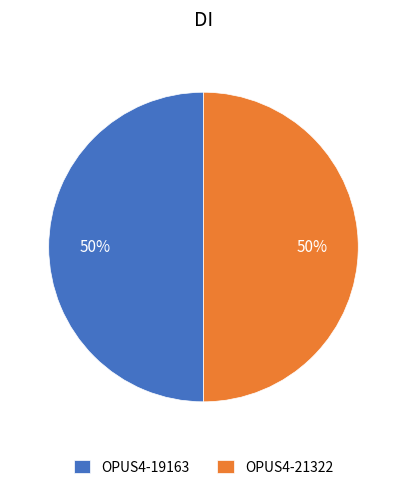

What percentage is the OPUS4-19163 slice, to the nearest percent?

50%